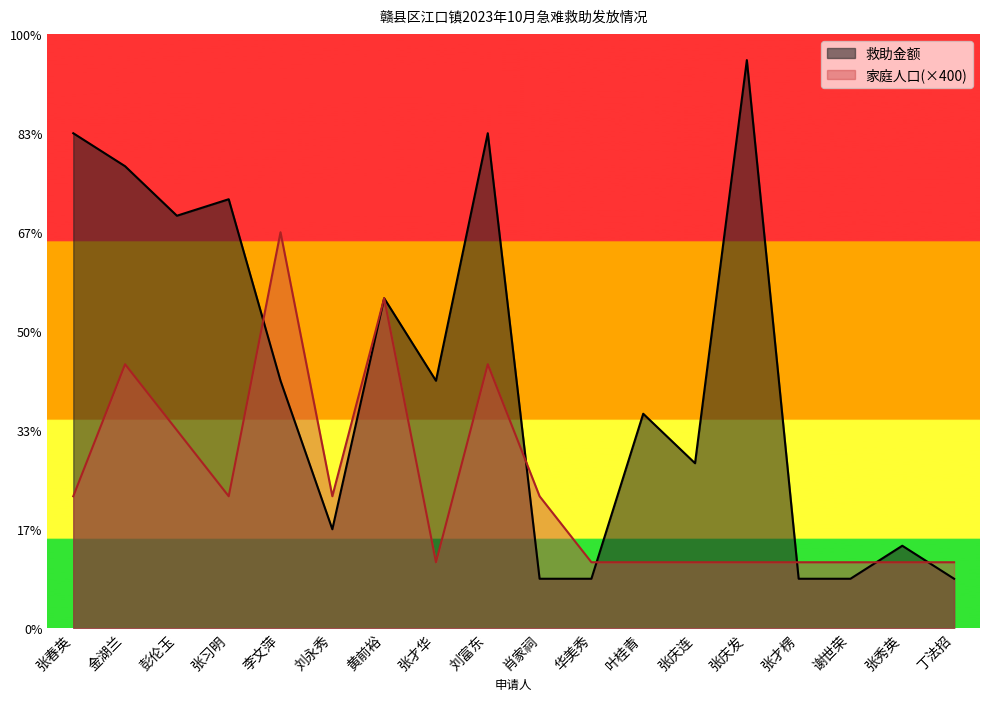

What is the sum of all 家庭人口 values?

15600.0